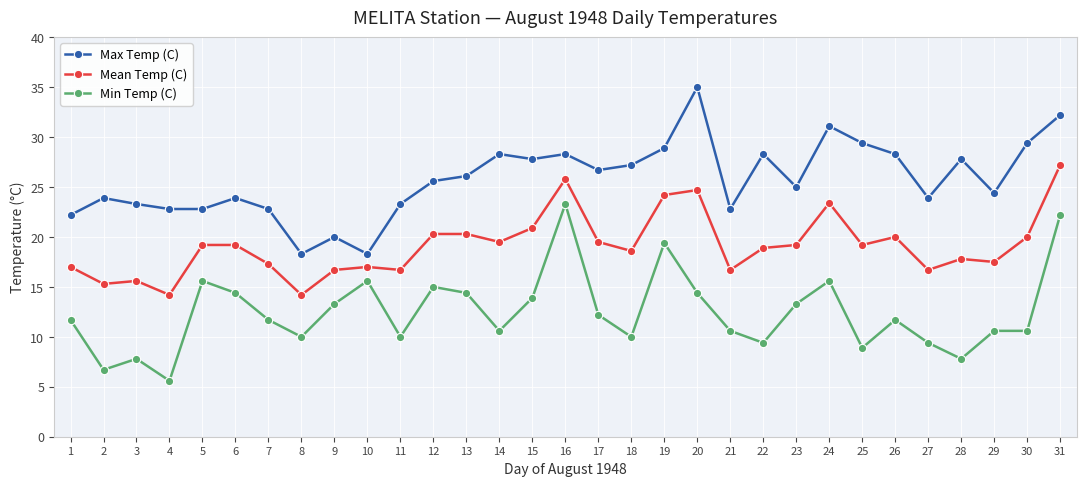

What is the difference between the second highest and minimum values in the Min Temp (C) series?

16.6